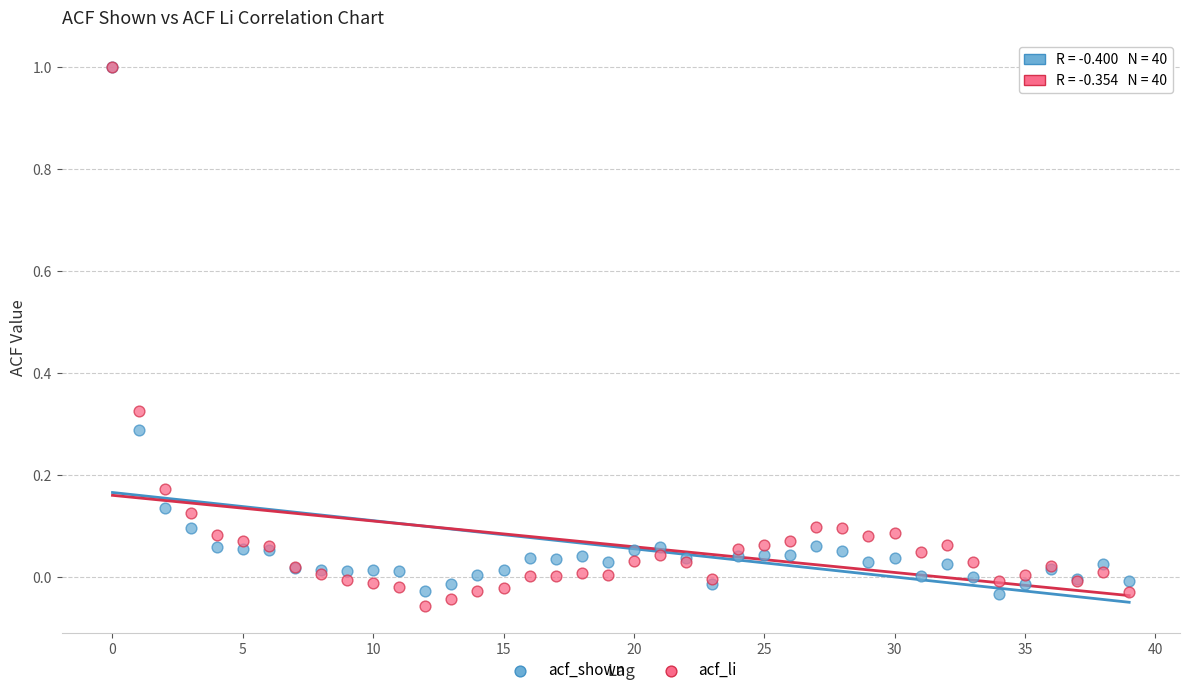

Which series contains the lowest Y value?

acf_li